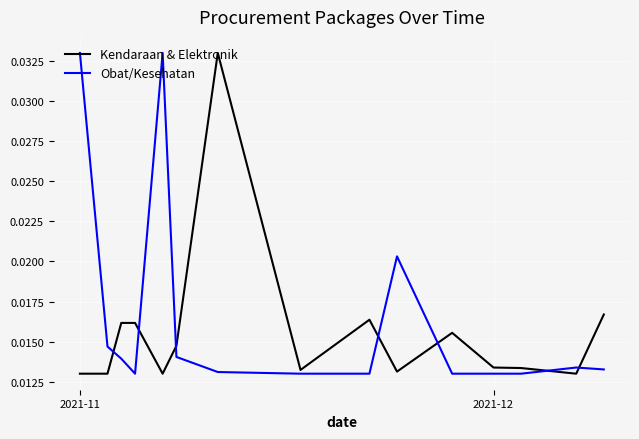

True or false: Obat/Kesehatan and Kendaraan & Elektronik intersect in this chart.

True